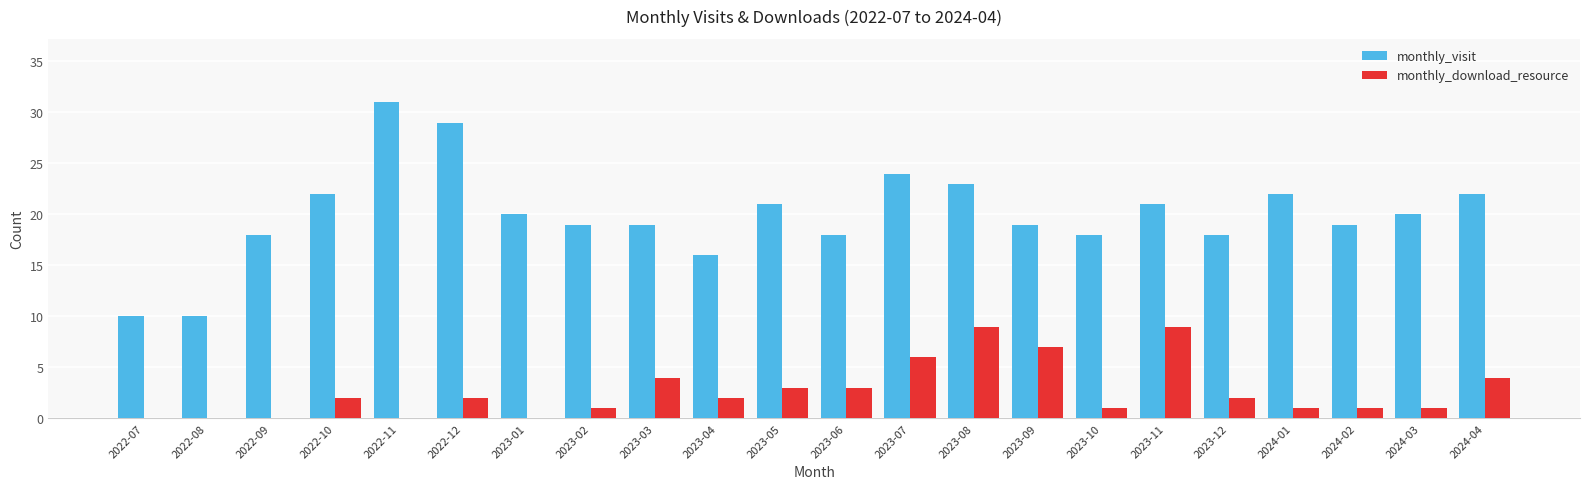

Between 2022-07 and 2023-01, which series saw the biggest shift?

monthly_visit